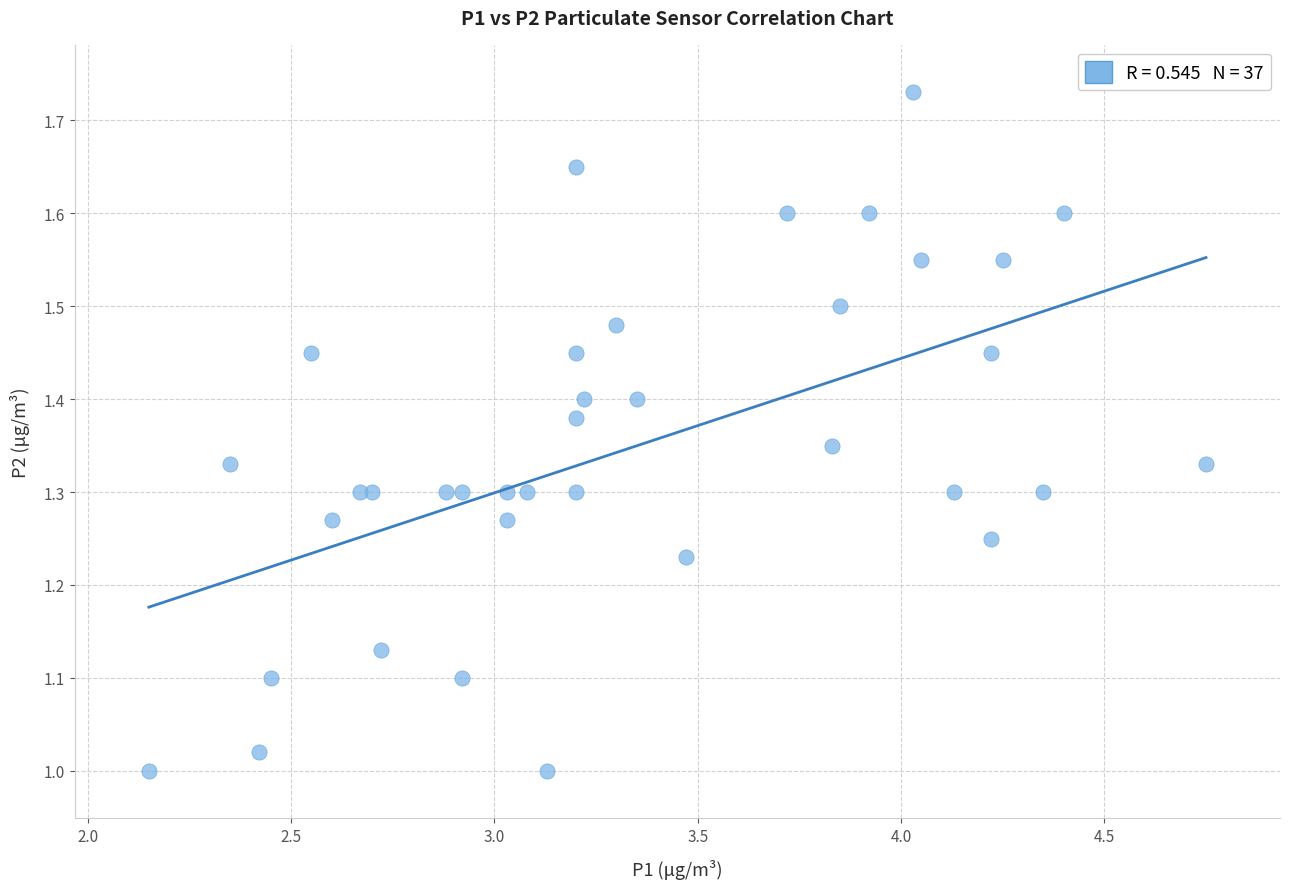

What is the range of X values (max minus min)?

2.6